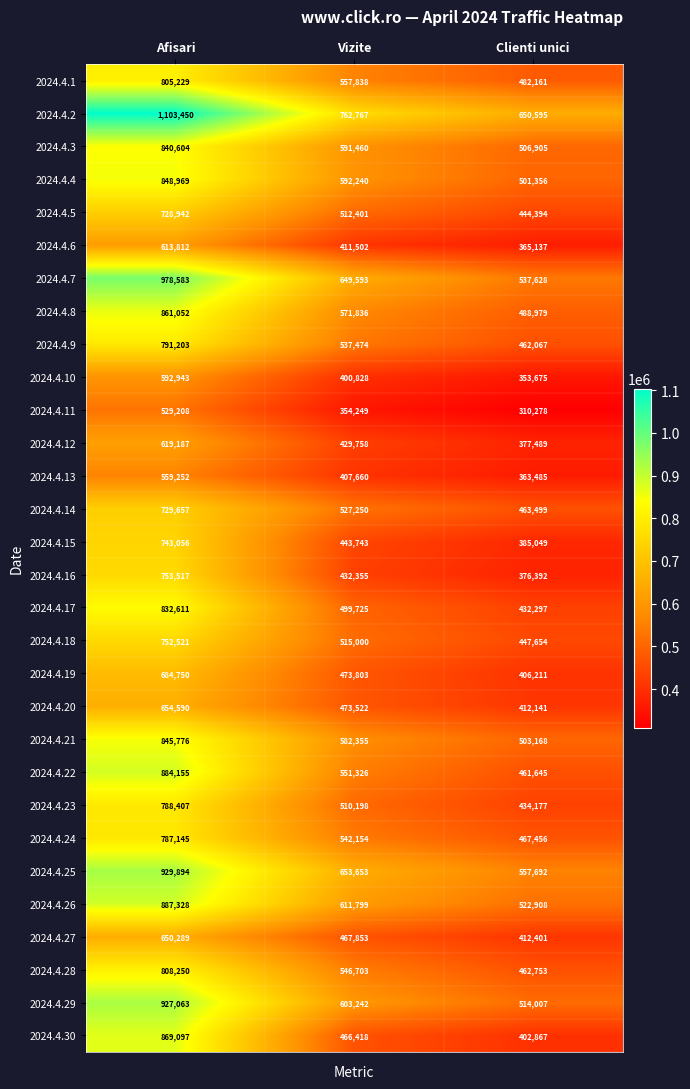

Which series has the largest total across all categories?

2024.4.2